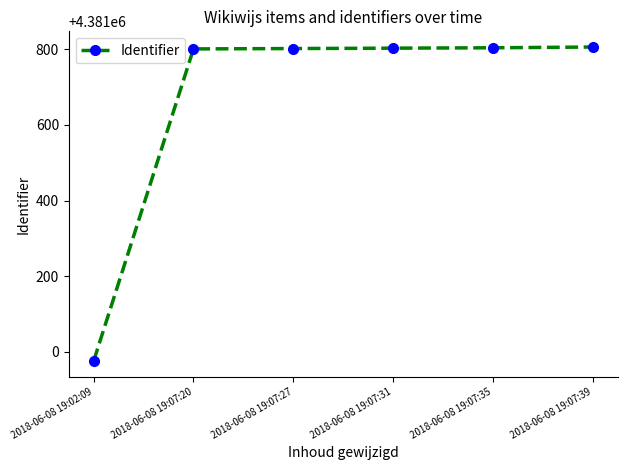

Is this an area chart (filled region under the line)?

No